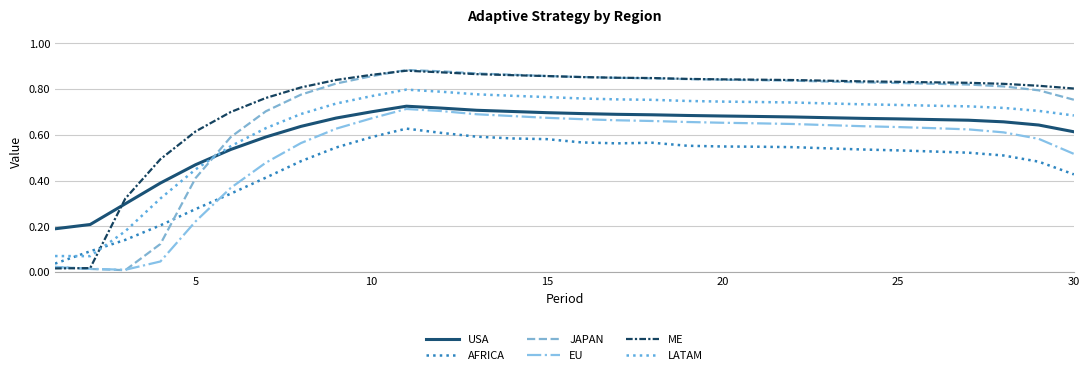

After their last crossing, which series has the higher values: ME or AFRICA?

ME